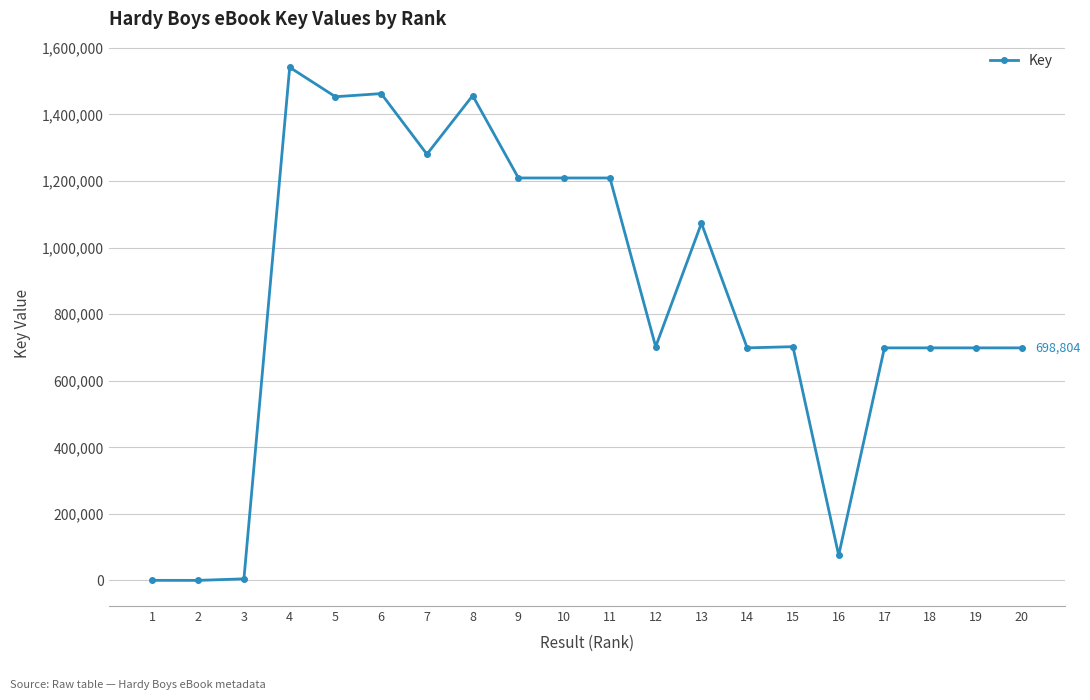

What is the difference between the values at 1 and 4?

1541396